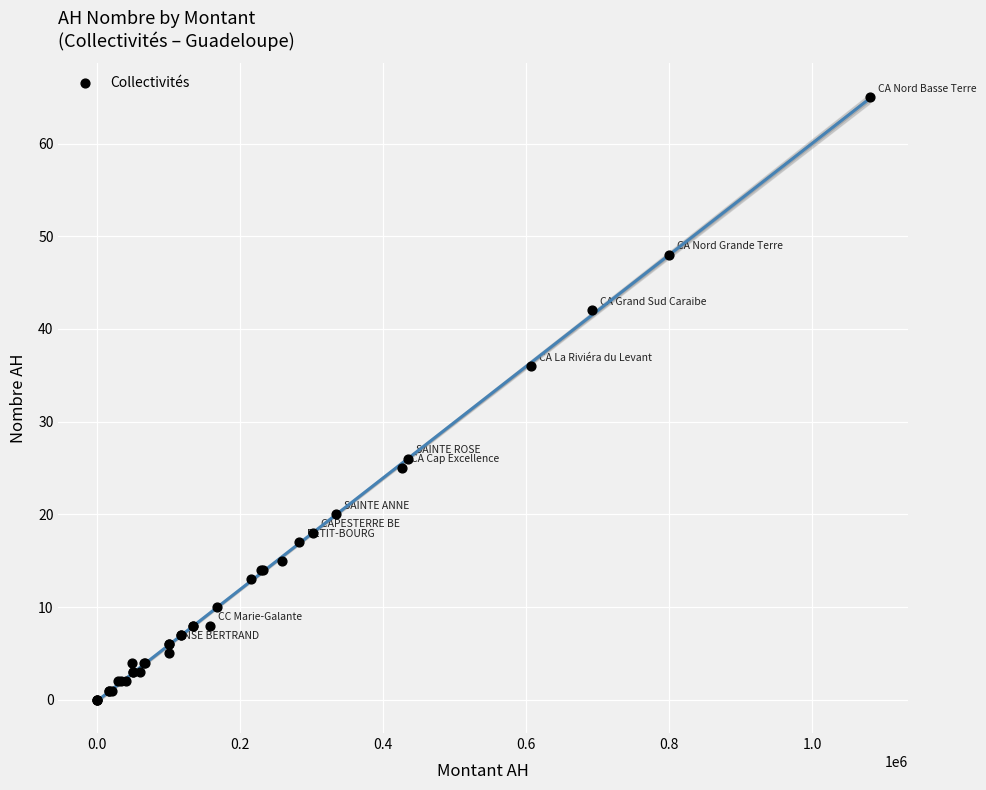

What Y value in the scatter plot is closest to 32?

36